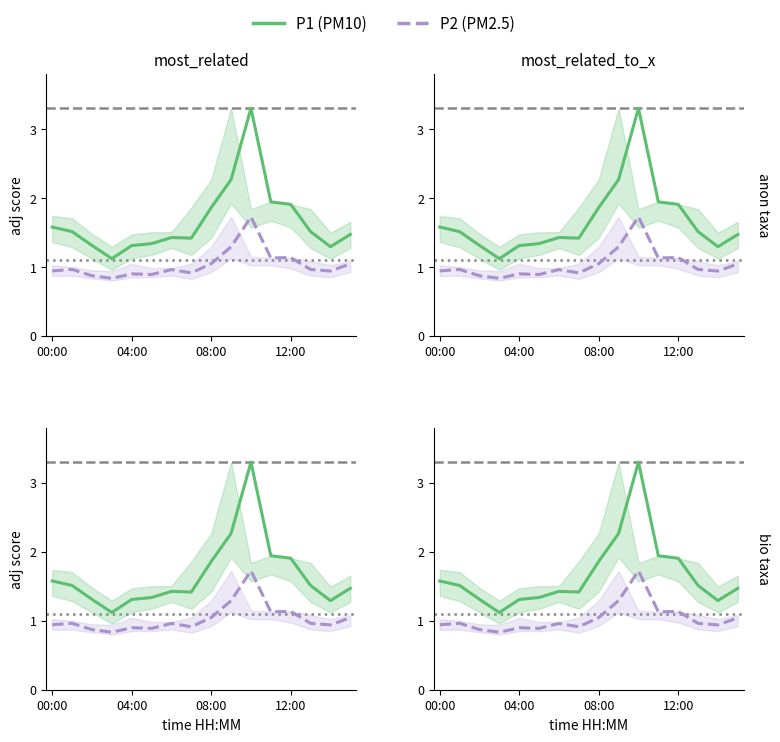

True or false: P1 and P2 cross at least once.

False